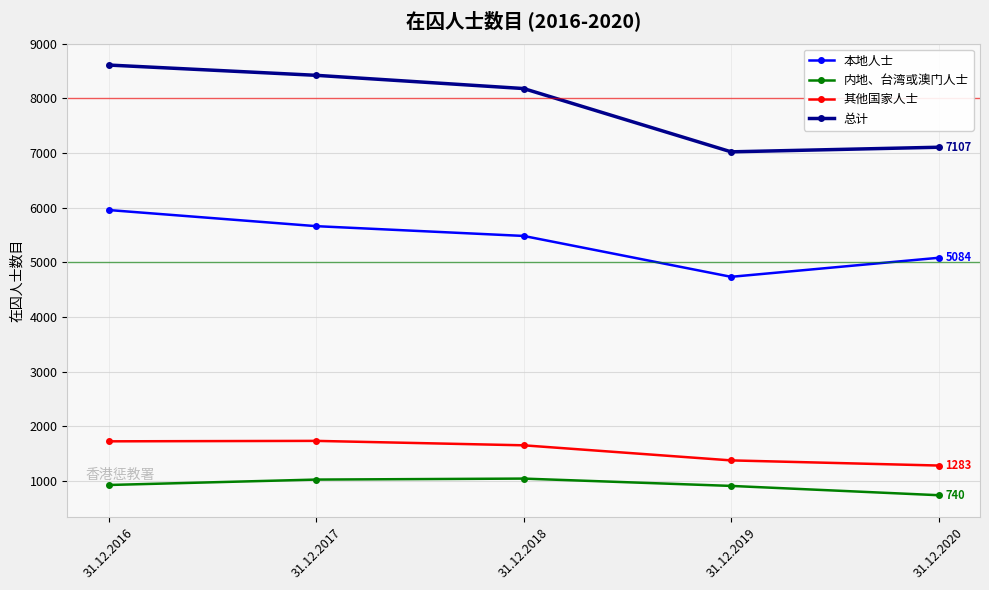

At which category does 总计 reach its first local valley?

31.12.2019